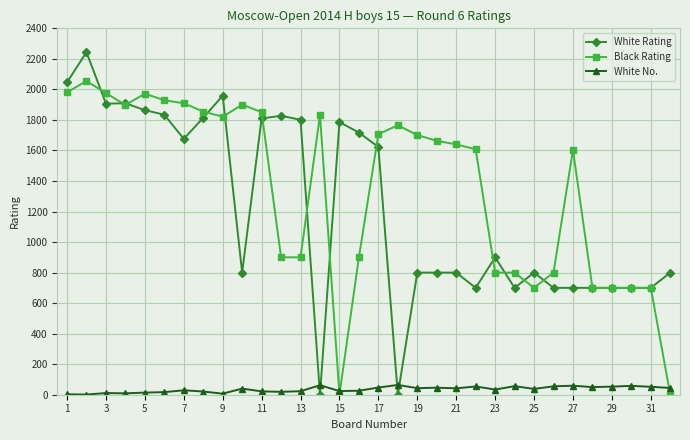

What is the greatest value displayed?

2244